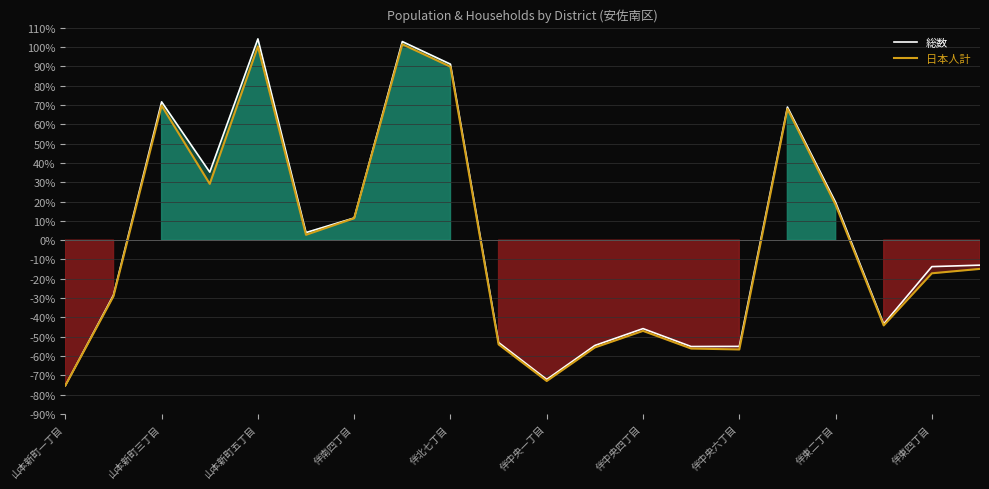

Does the chart display data point markers on the line(s)?

No